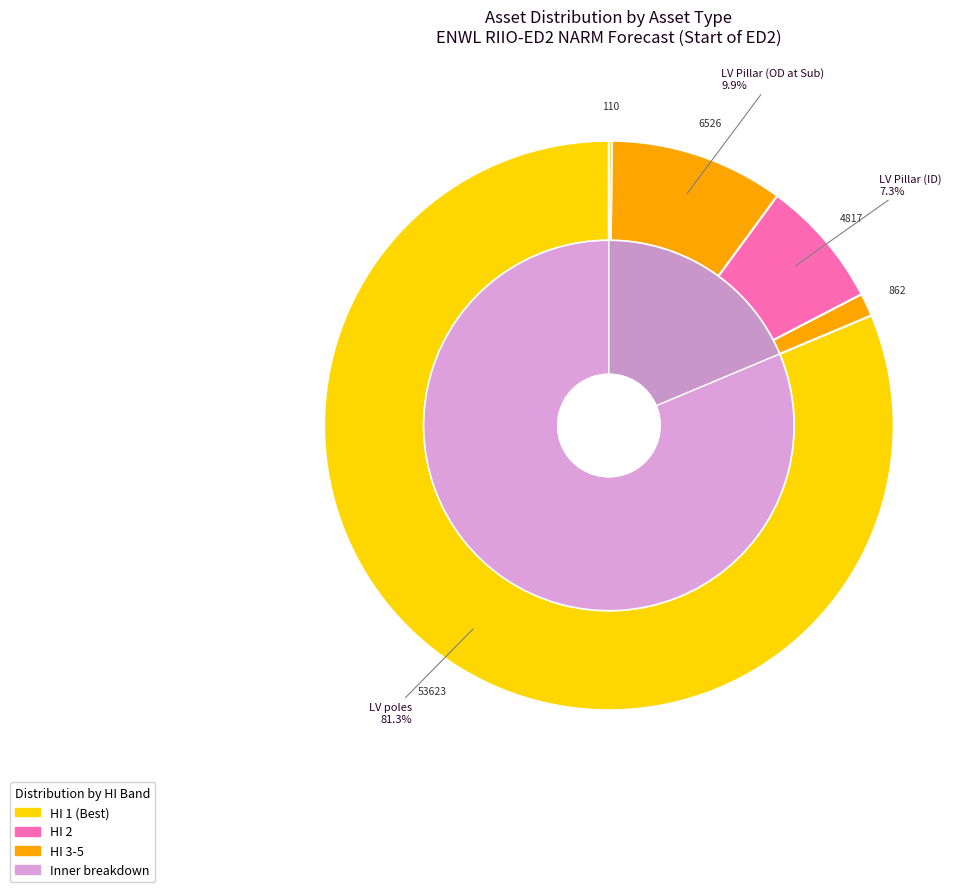

What percentage is the LV Pillar (OD at Substation) slice, to the nearest percent?

10%